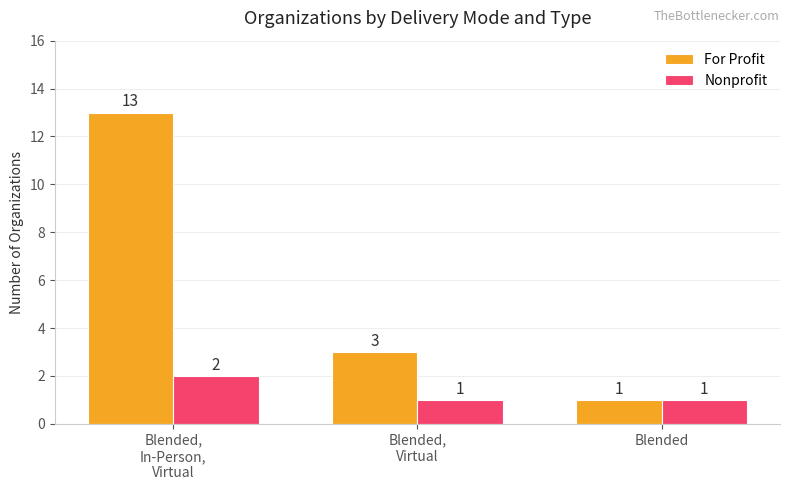

What is the average value of the For Profit series?

6